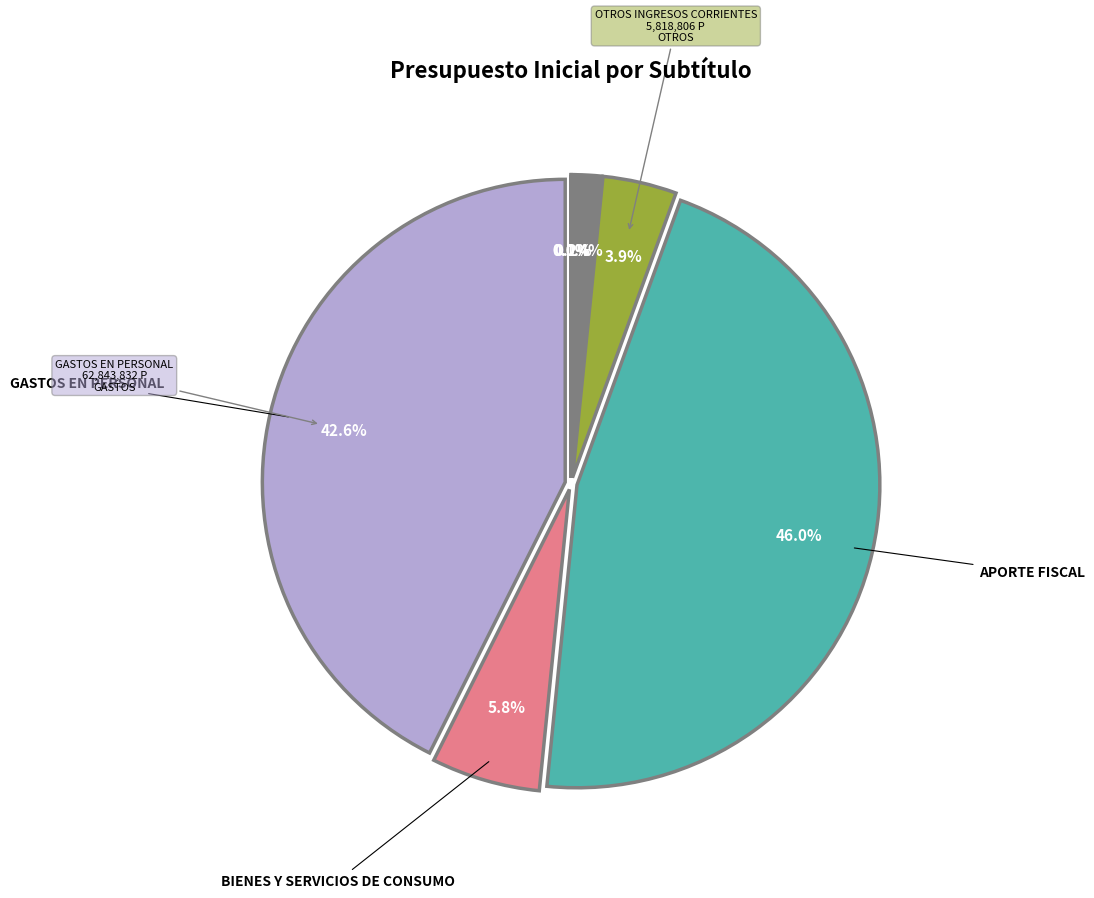

How many segments does this pie chart have?

8